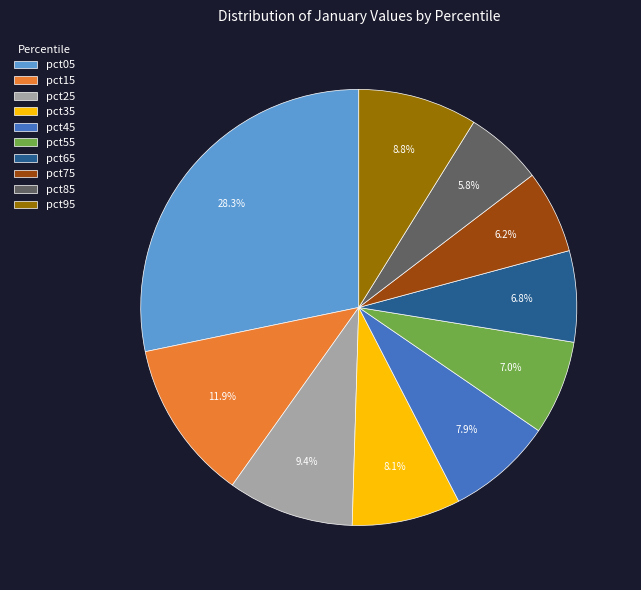

To the nearest percent, what percentage of the pie is pct35?

8%